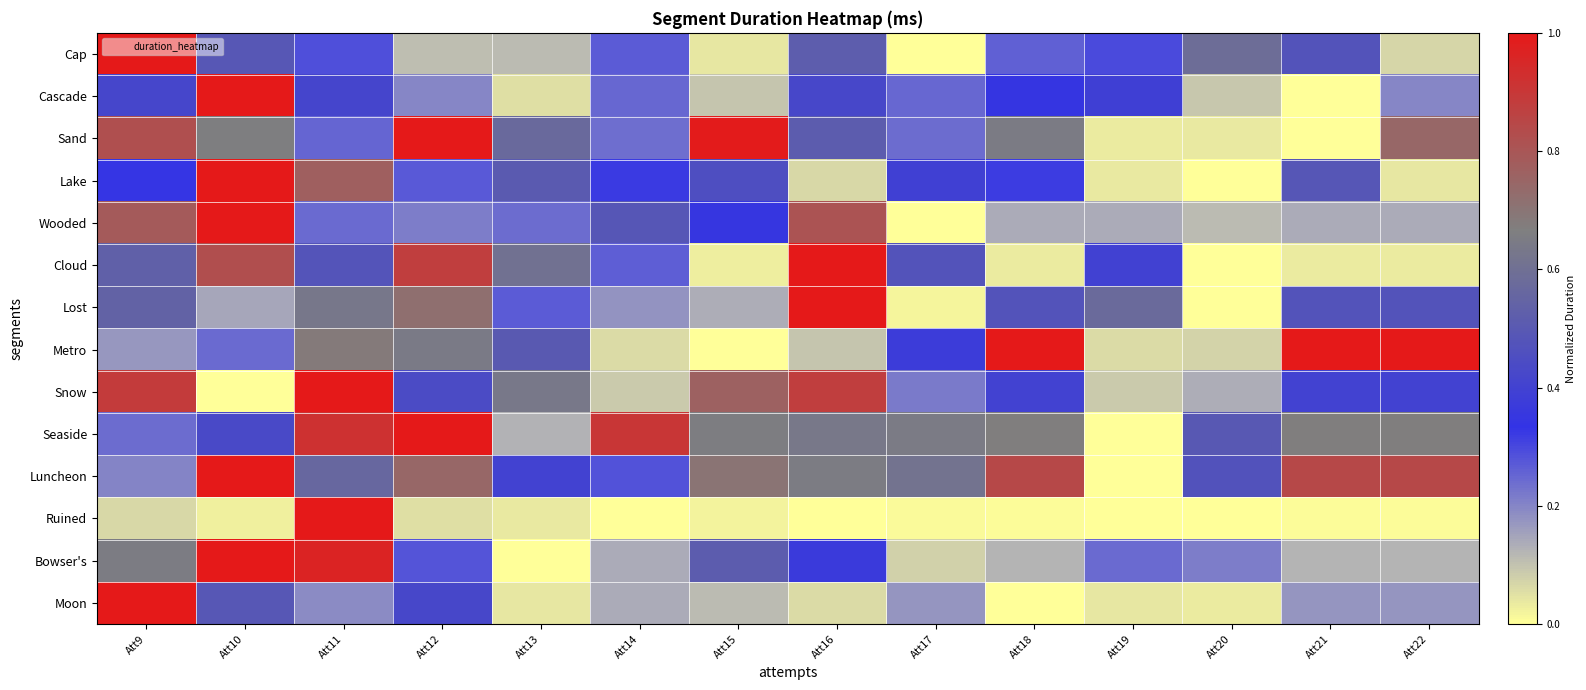

Rank the series by their maximum value, from lowest to highest.

Cap, Seaside, Sand, Cloud, Cascade, Snow, Ruined, Lake, Wooded, Luncheon, Lost, Metro, Bowser's, Moon